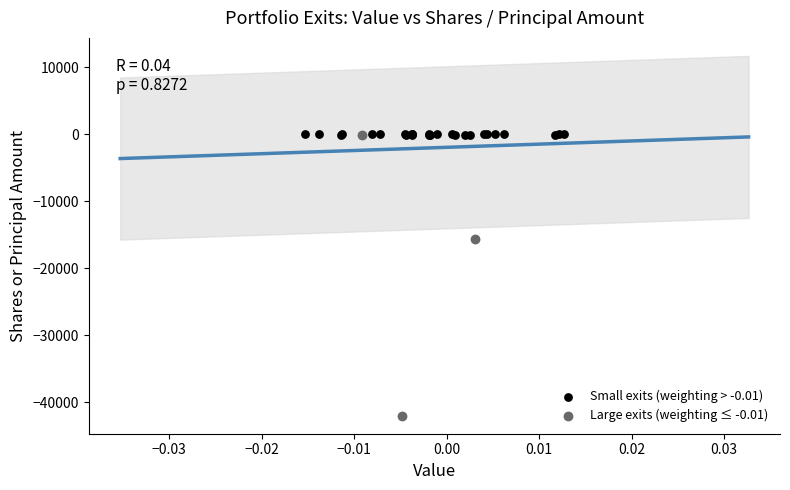

Which series has the widest spread of Y values?

Large exits (weighting ≤ -0.01)